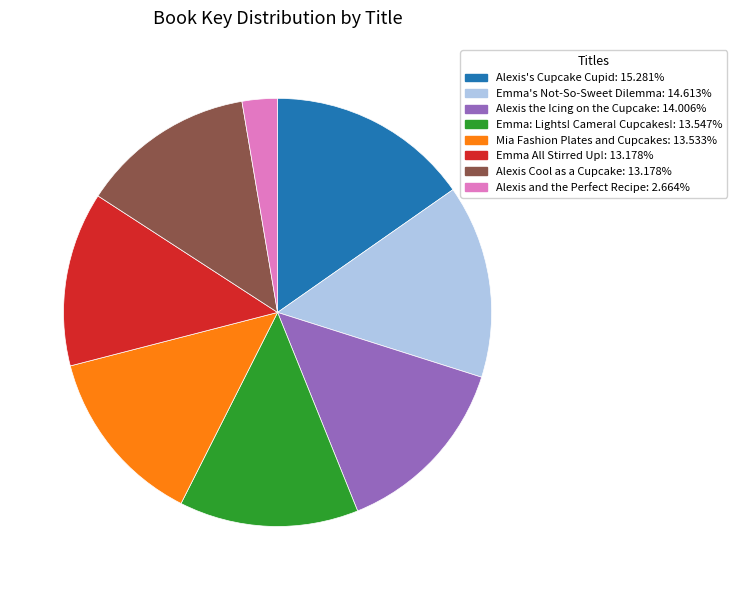

How many slices are in this pie chart?

8